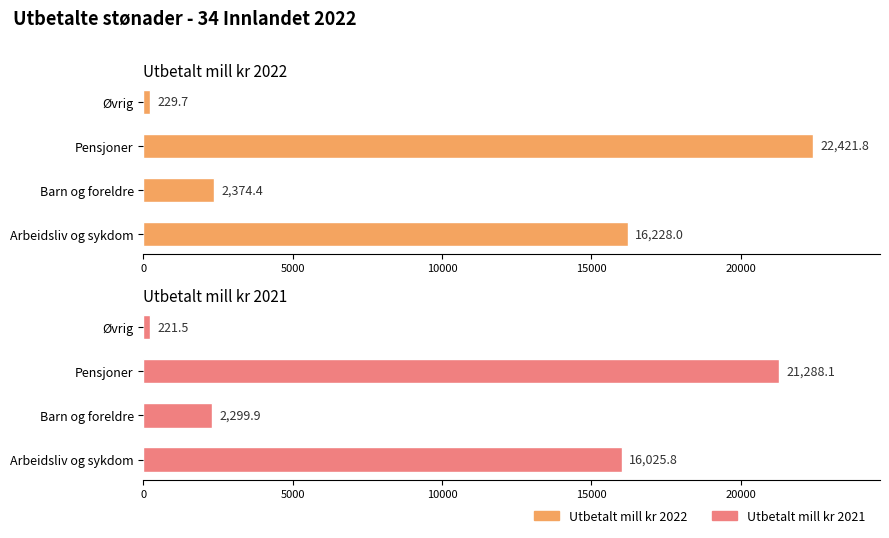

What is the sum of all Utbetalt mill kr 2021 values?

39835.2